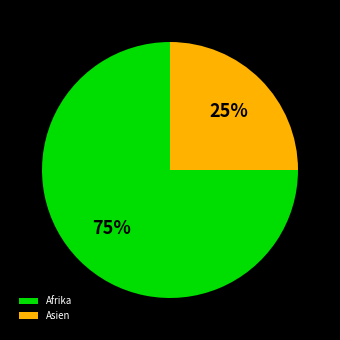

What is the largest slice in the pie chart?

Afrika